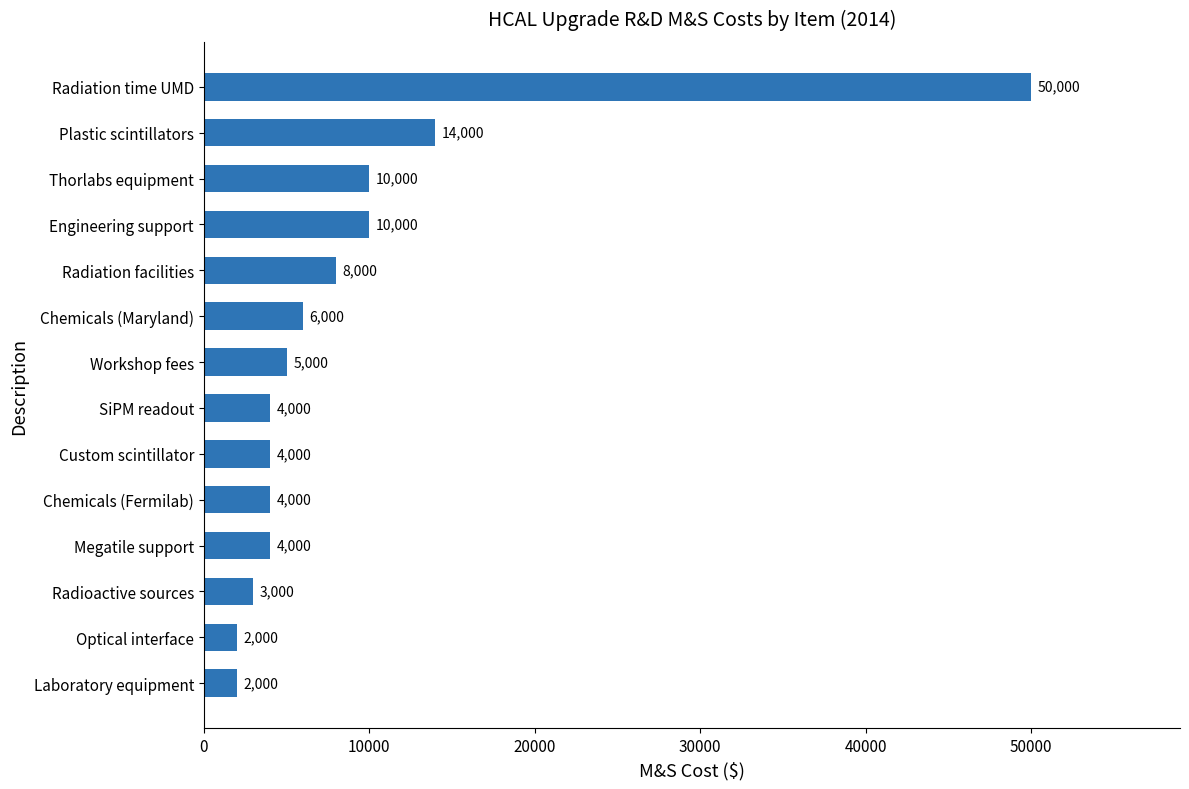

Read the value at SiPM readout.

4000